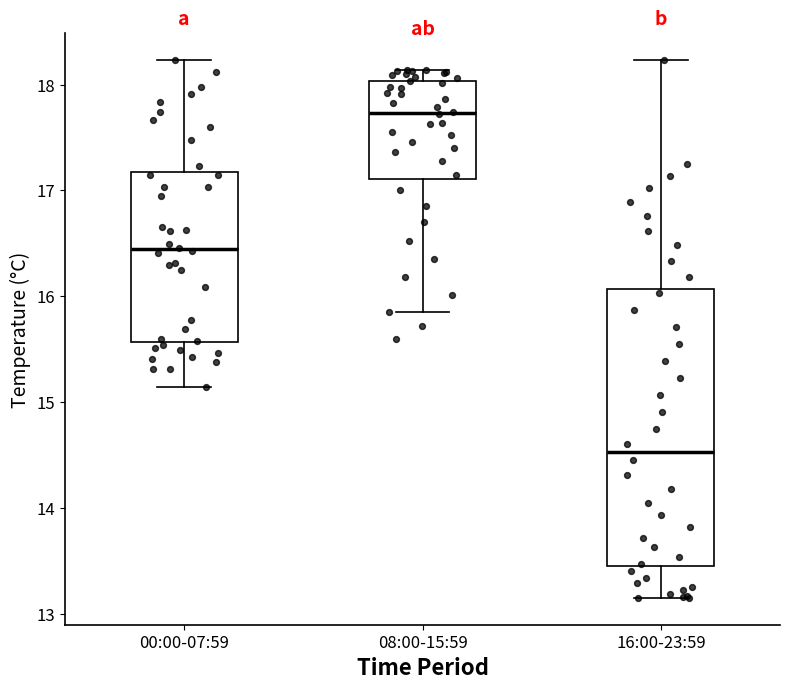

Which box has the highest median line?

08:00-15:59